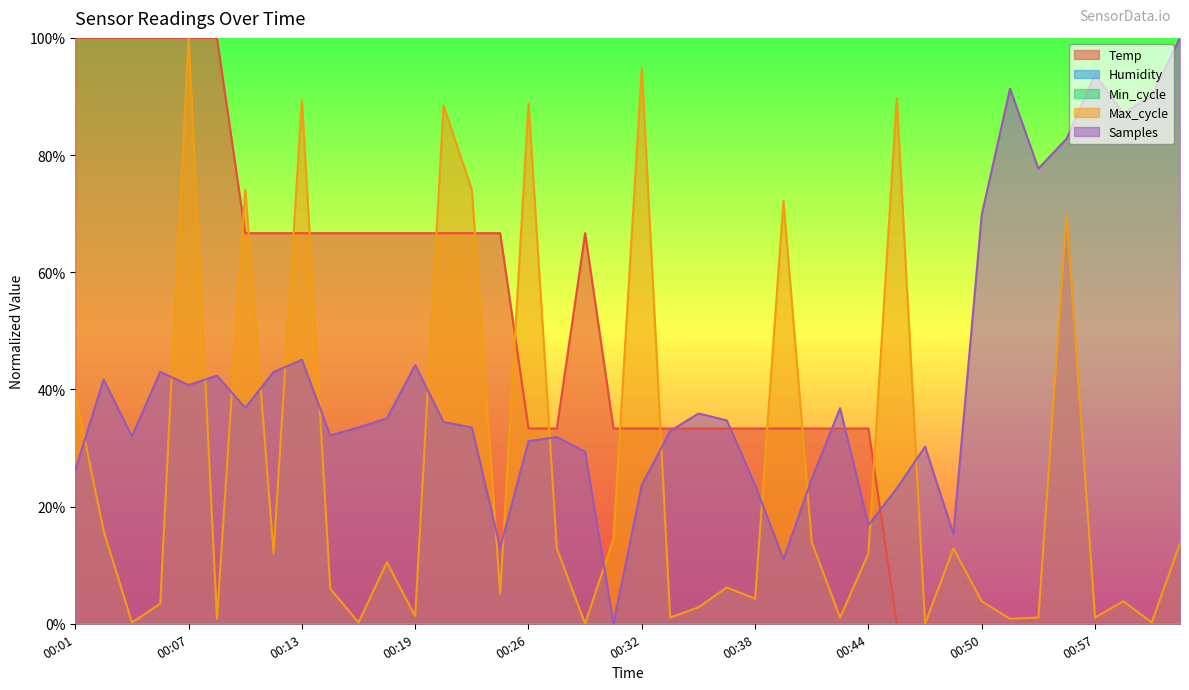

Does the chart display data point markers on the line(s)?

No